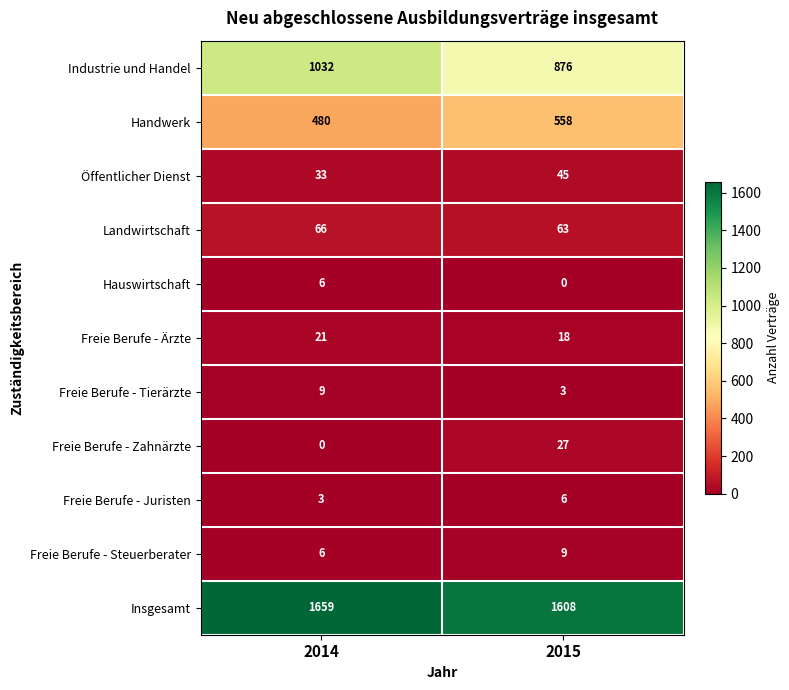

At how many categories does at least one series exceed 88?

2